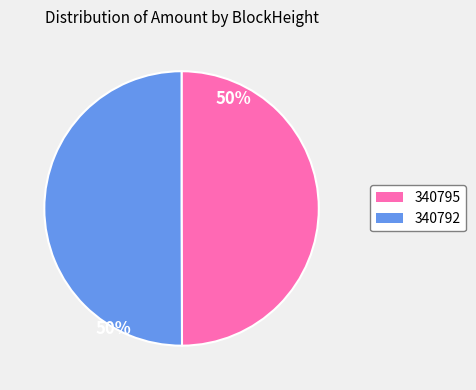

True or false: 340795 accounts for 50% of the total.

True